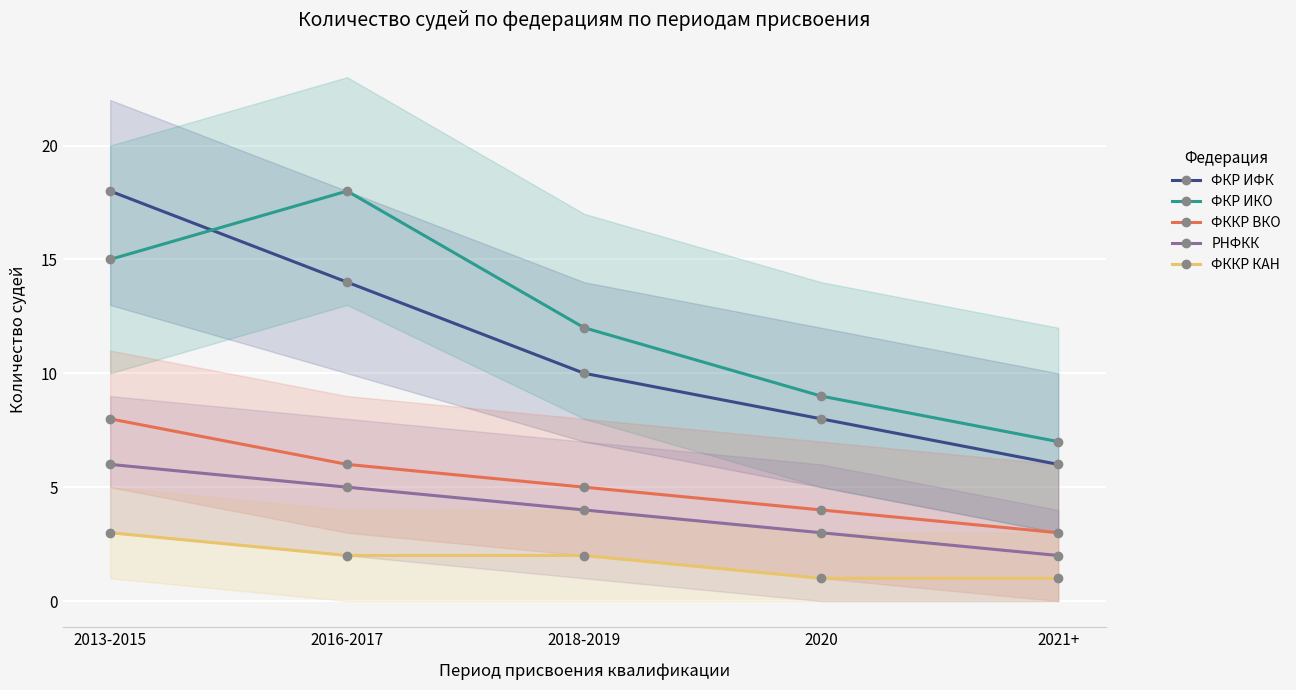

The ФККР ВКО series shows 3 at 2018-2019. True or false?

False